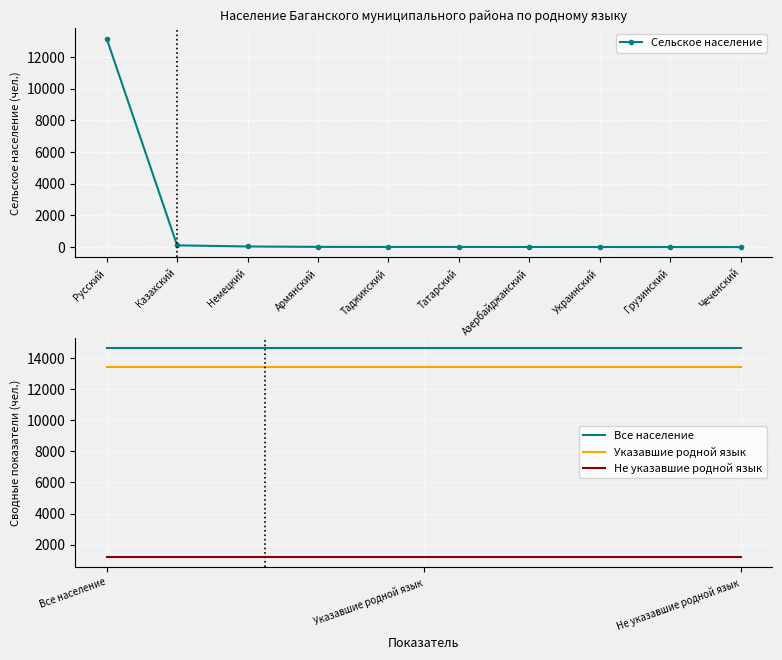

Is it true that the value at Украинский is 4?

False